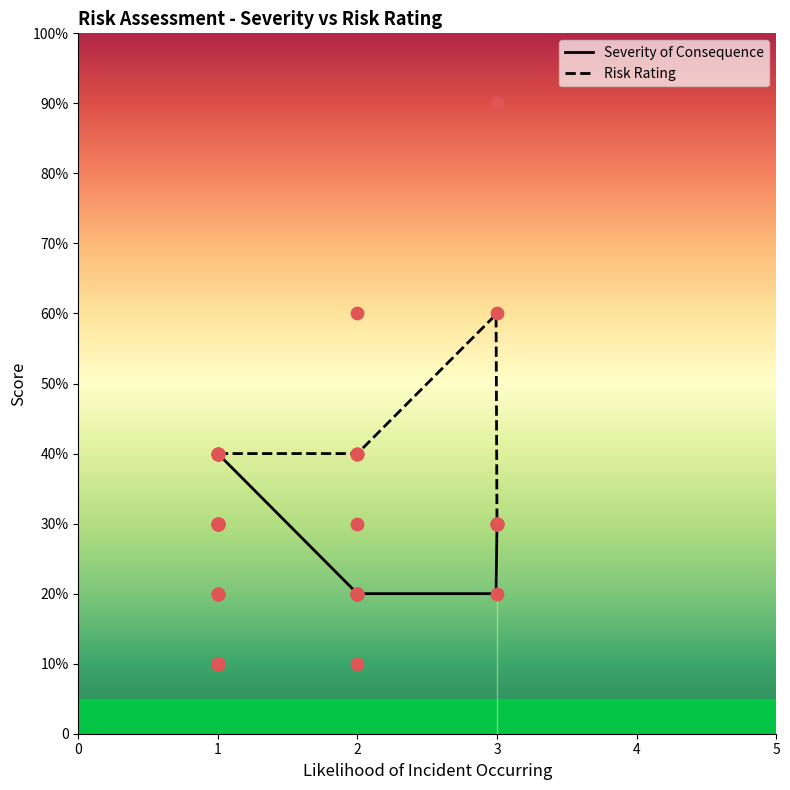

Which series has the largest total across all categories?

Risk Rating